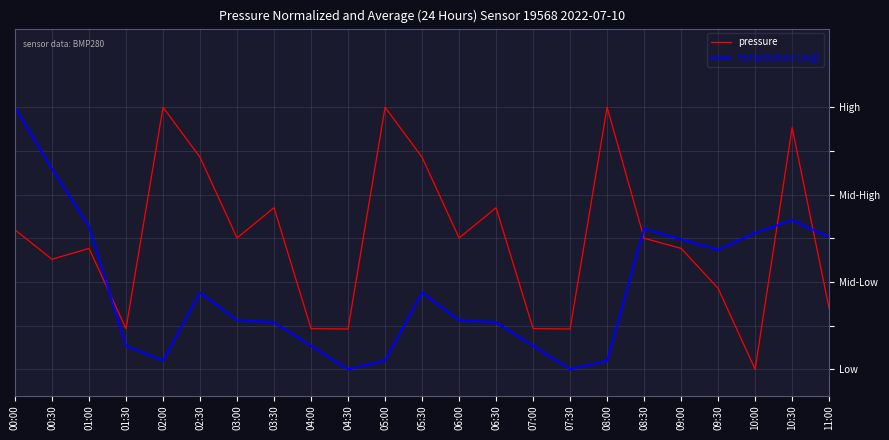

At which label is temperature (avg) closest to 0?

04:30